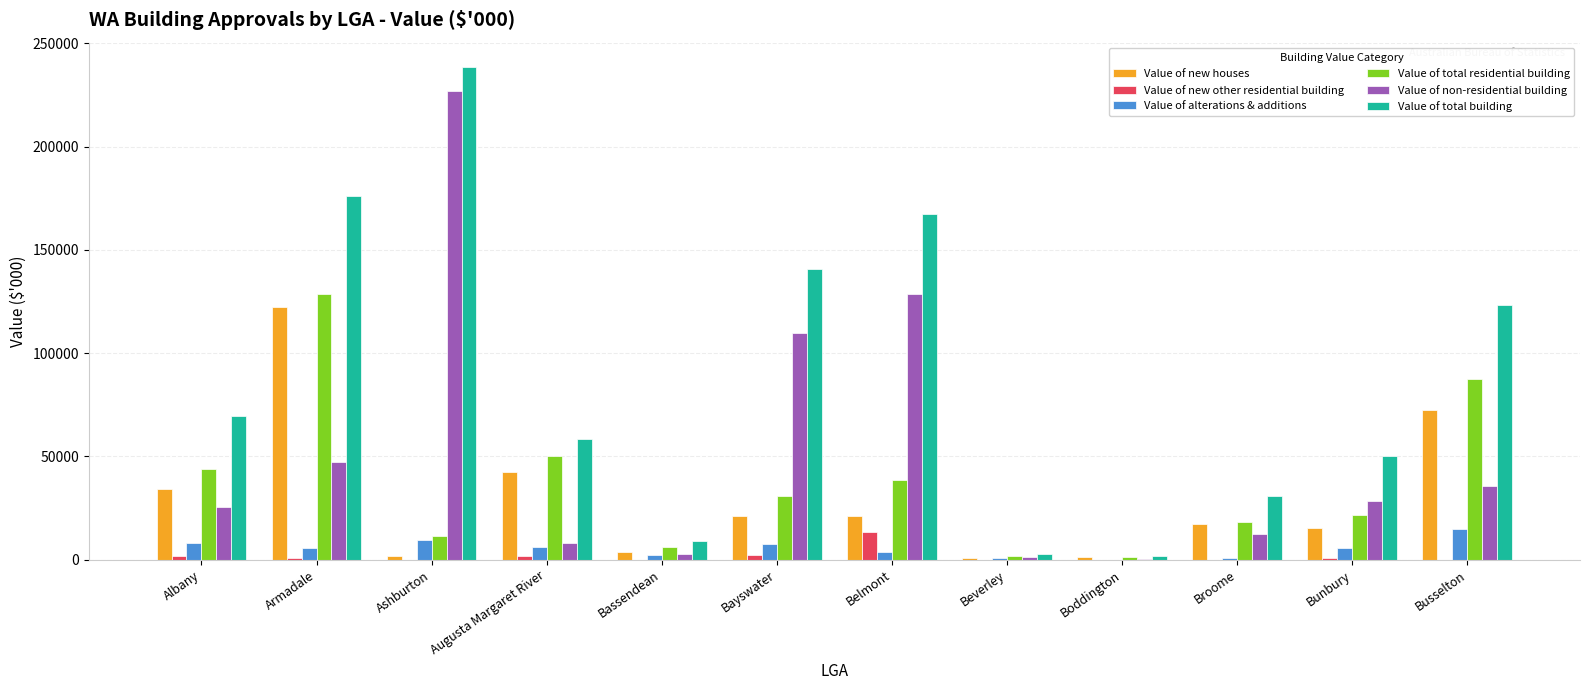

Is the value of Value of new houses at Belmont greater than the value of Value of alterations & additions at Augusta Margaret River?

Yes